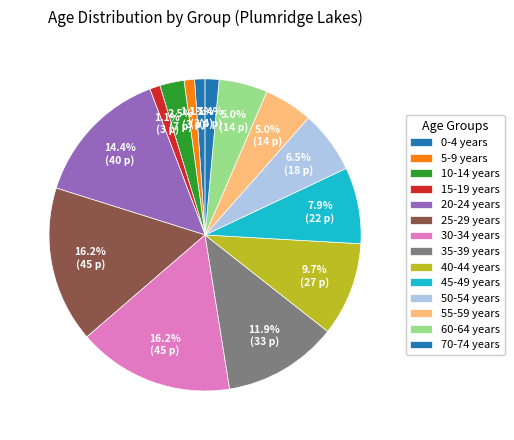

What is the largest slice in the pie chart?

25-29 years